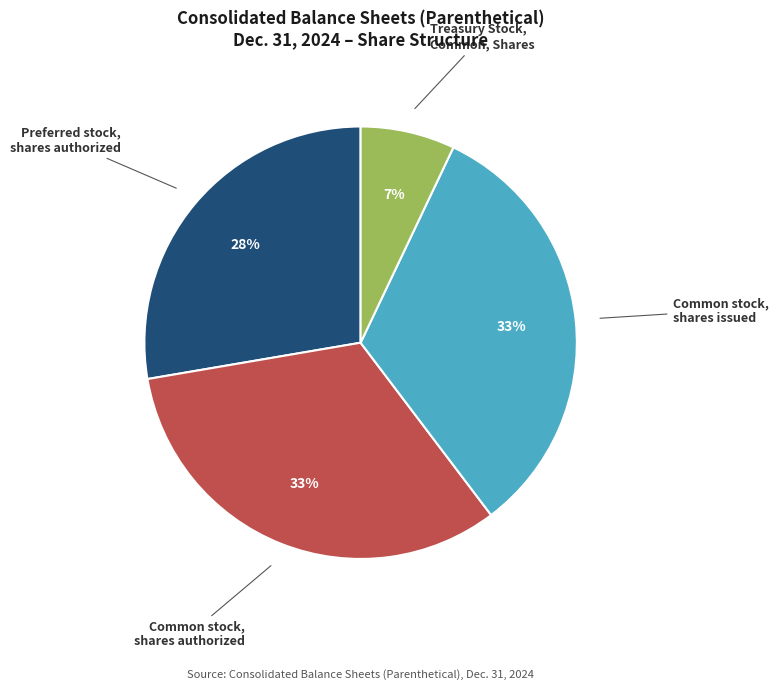

Is it true that Preferred stock, shares authorized is 35% of the pie?

False